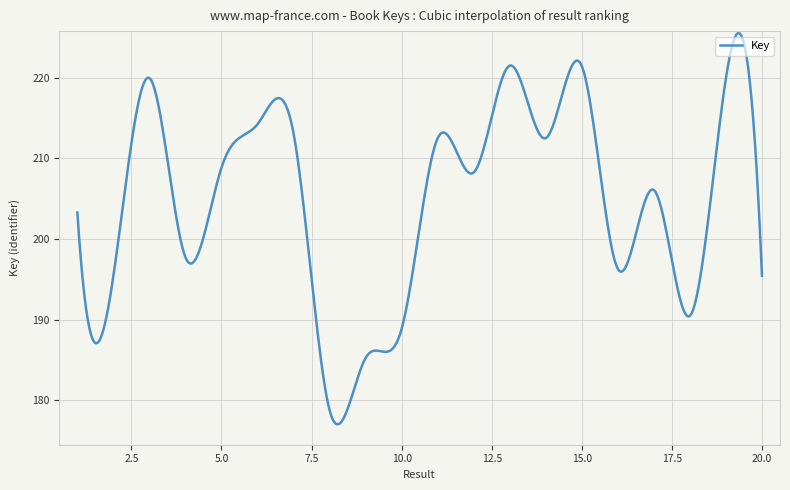

Does the chart display data point markers on the line(s)?

No